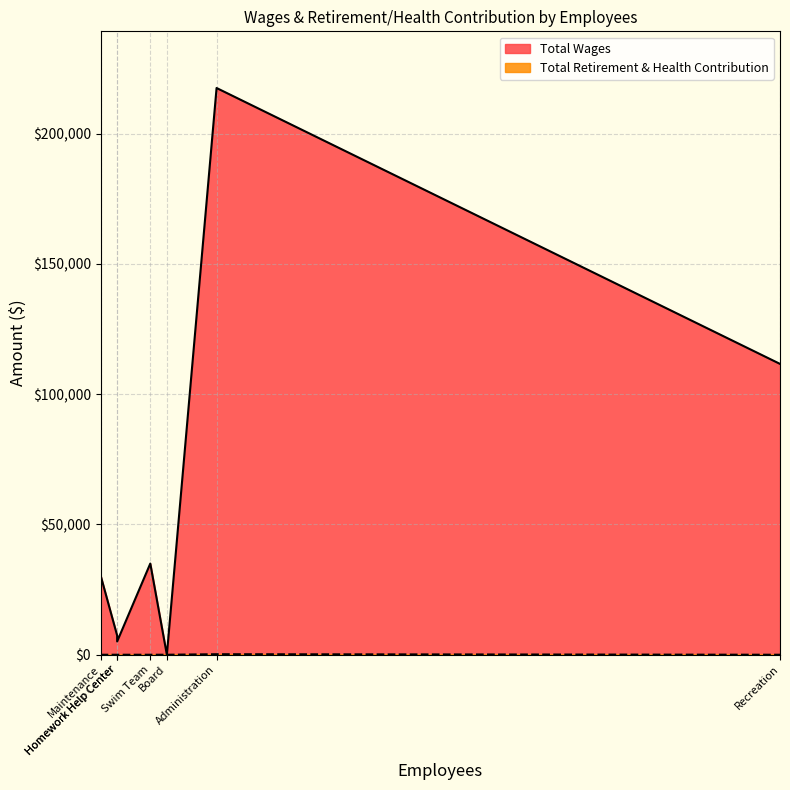

What is the difference between the maximum and minimum values in the Total Wages series?

217544